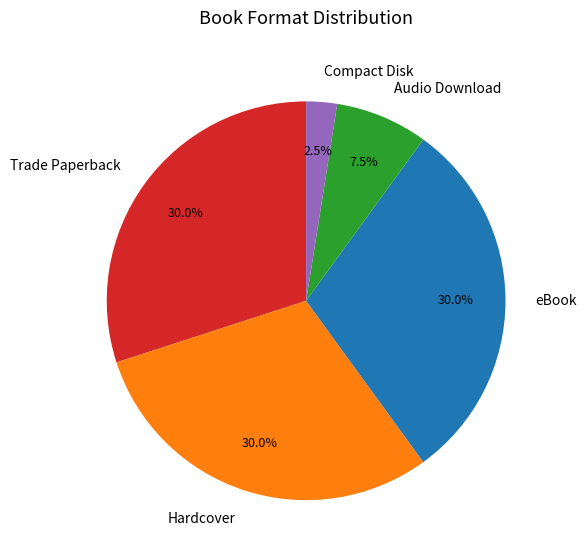

How many segments does this pie chart have?

5